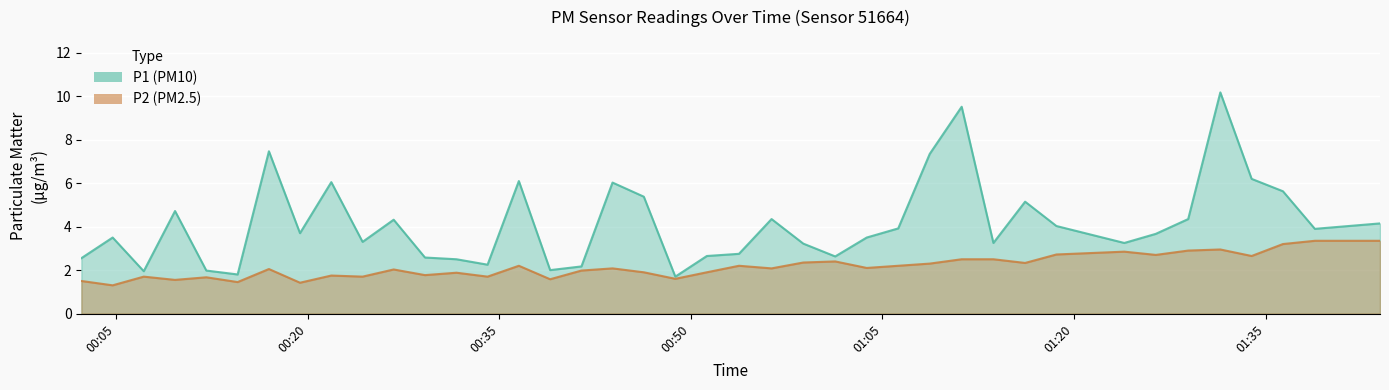

What is the maximum value shown in the chart?

10.2